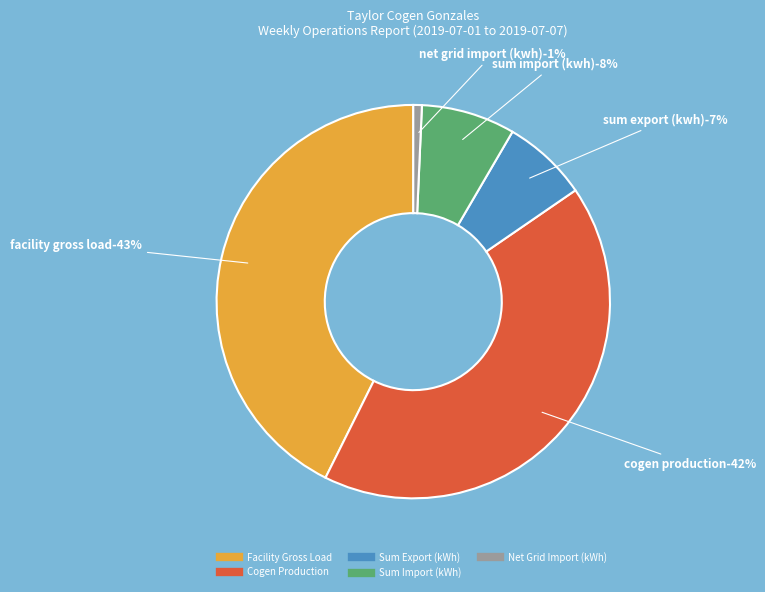

Which slice is the smallest?

Net Grid Import (kWh)